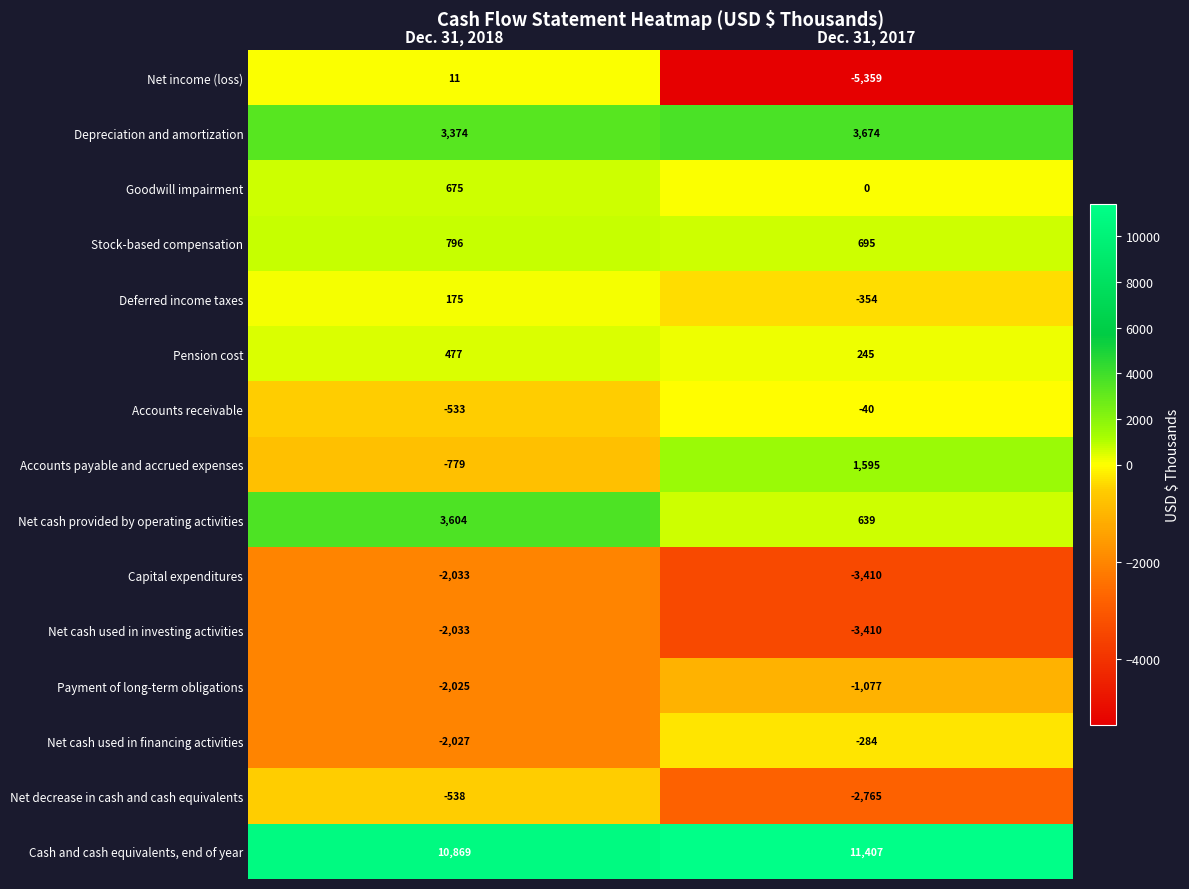

What is the approximate value of Goodwill impairment at Dec. 31, 2018?

675